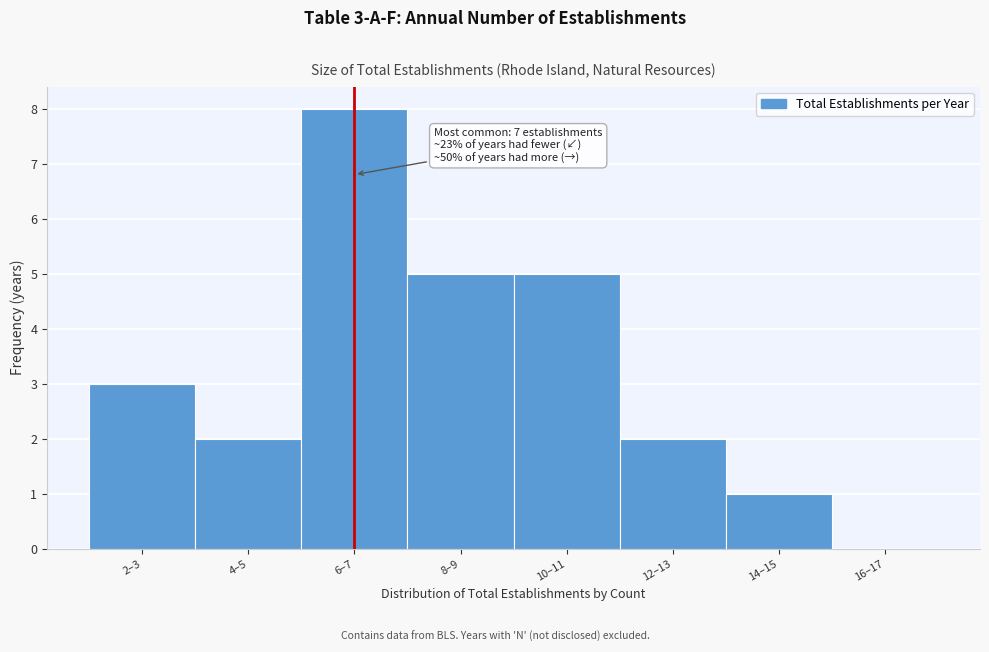

Reading right to left, list all the values displayed in this chart.

16–17=0	14–15=1	12–13=2	10–11=5	8–9=5	6–7=8	4–5=2	2–3=3